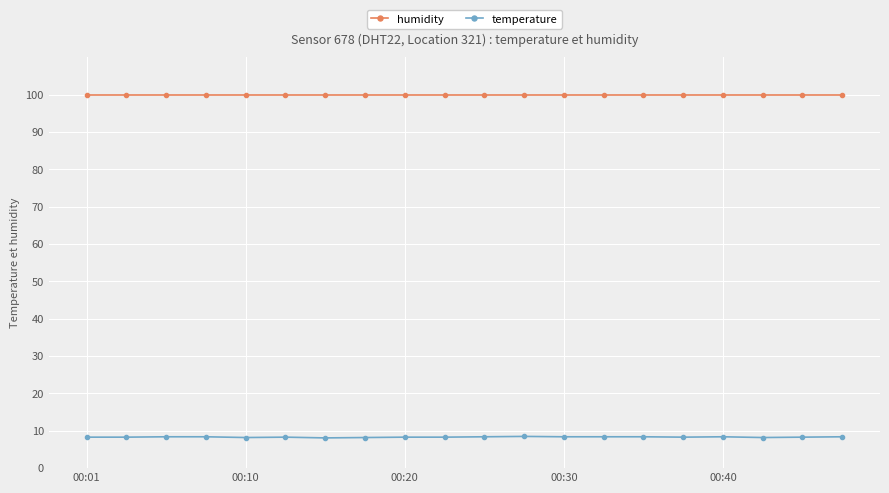

Which series has the largest total across all categories?

humidity